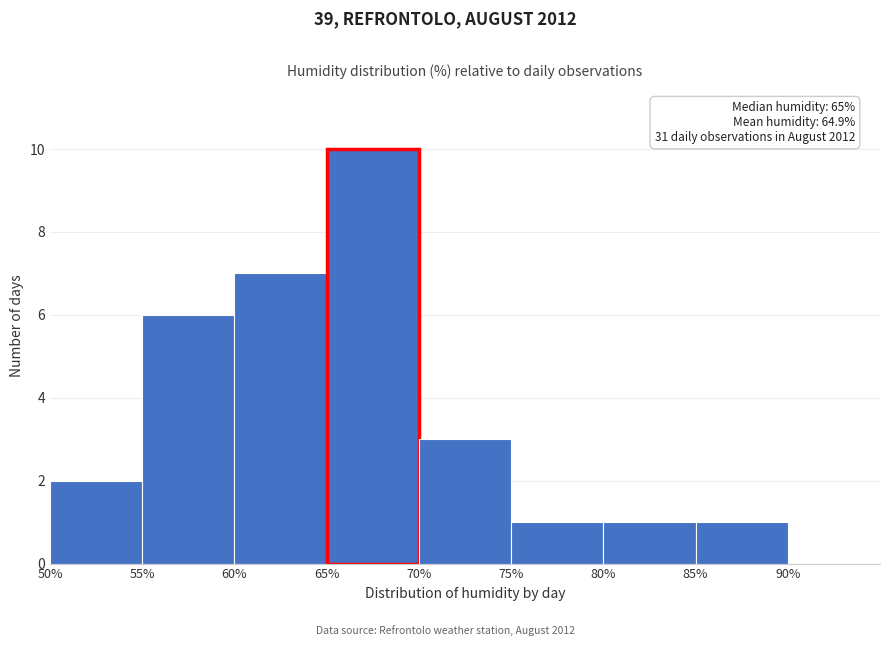

Which range on the x-axis has the tallest bar?

65 to 70